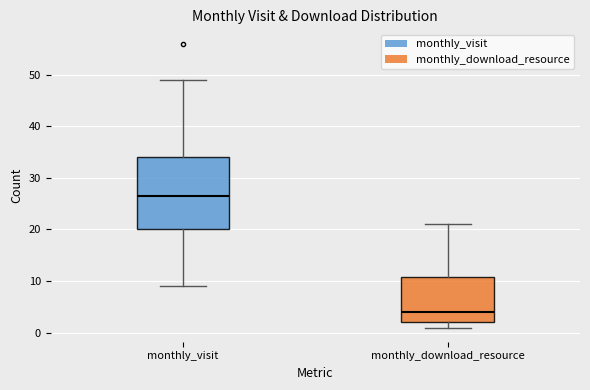

Reading left to right, transcribe this box plot: for each box, give where its median line is, the range the box spans, and where its two whiskers end, as read against the y-axis. The values are not printed on the chart, so give them approximately, as read against the axis.

monthly_visit: median 27, box 20 to 34, whiskers 9 to 49
monthly_download_resource: median 4, box 2 to 11, whiskers 1 to 21